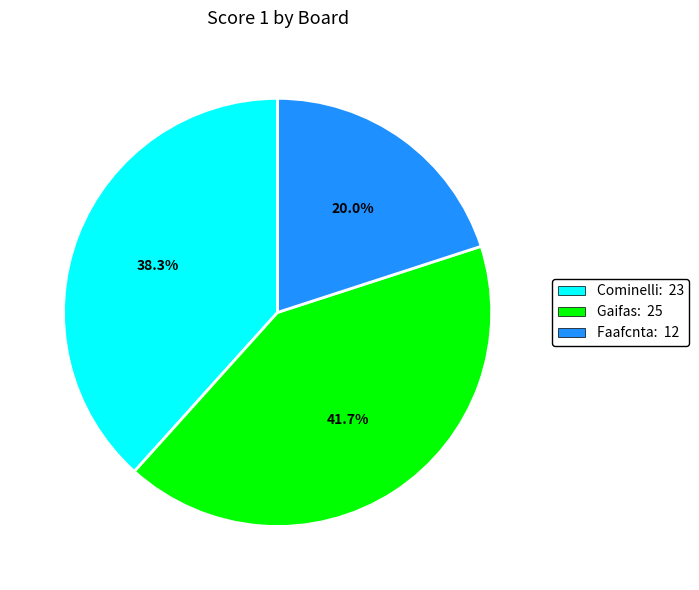

Is there any slice that represents more than half of the pie?

No